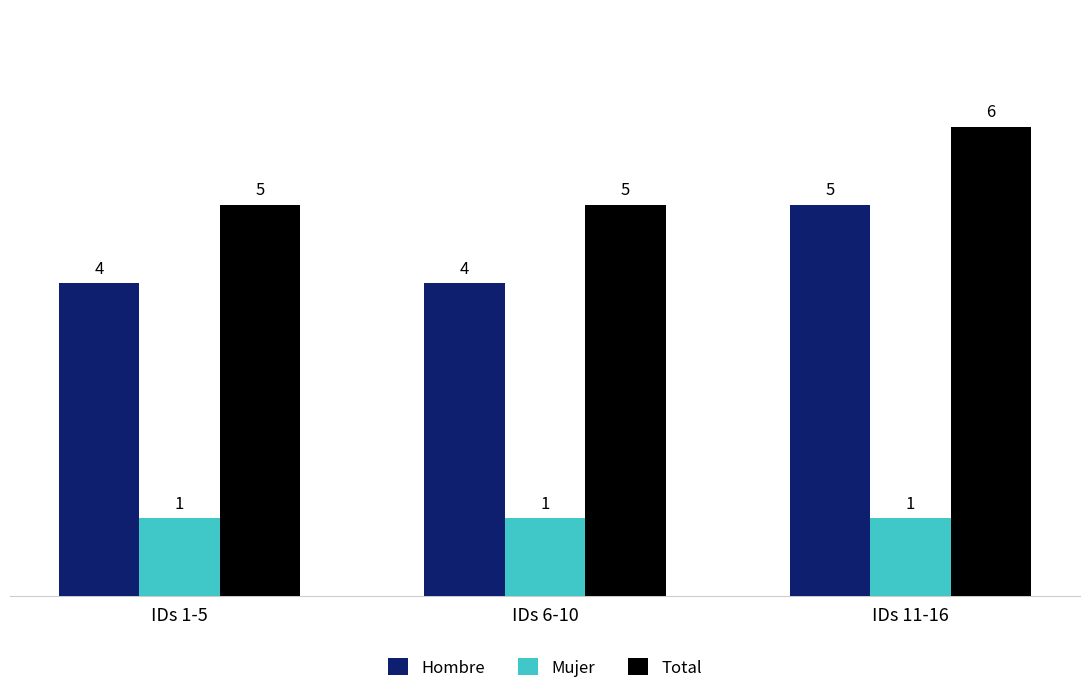

Which label corresponds to the largest value in the chart?

IDs 11-16